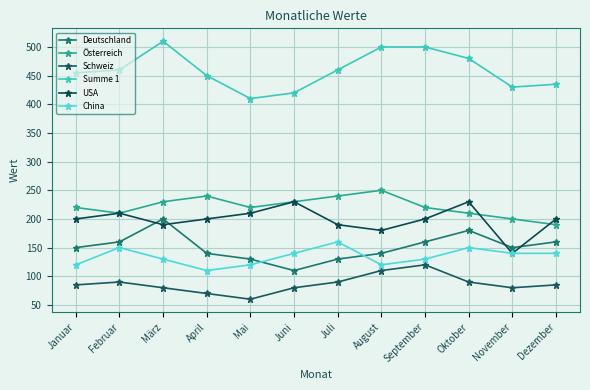

Reading left to right, transcribe all the data shown in this chart.

Deutschland: Januar=150	Februar=160	März=200	April=140	Mai=130	Juni=110	Juli=130	August=140	September=160	Oktober=180	November=150	Dezember=160
Österreich: Januar=220	Februar=210	März=230	April=240	Mai=220	Juni=230	Juli=240	August=250	September=220	Oktober=210	November=200	Dezember=190
Schweiz: Januar=85	Februar=90	März=80	April=70	Mai=60	Juni=80	Juli=90	August=110	September=120	Oktober=90	November=80	Dezember=85
Summe 1: Januar=455	Februar=460	März=510	April=450	Mai=410	Juni=420	Juli=460	August=500	September=500	Oktober=480	November=430	Dezember=435
USA: Januar=200	Februar=210	März=190	April=200	Mai=210	Juni=230	Juli=190	August=180	September=200	Oktober=230	November=140	Dezember=200
China: Januar=120	Februar=150	März=130	April=110	Mai=120	Juni=140	Juli=160	August=120	September=130	Oktober=150	November=140	Dezember=140